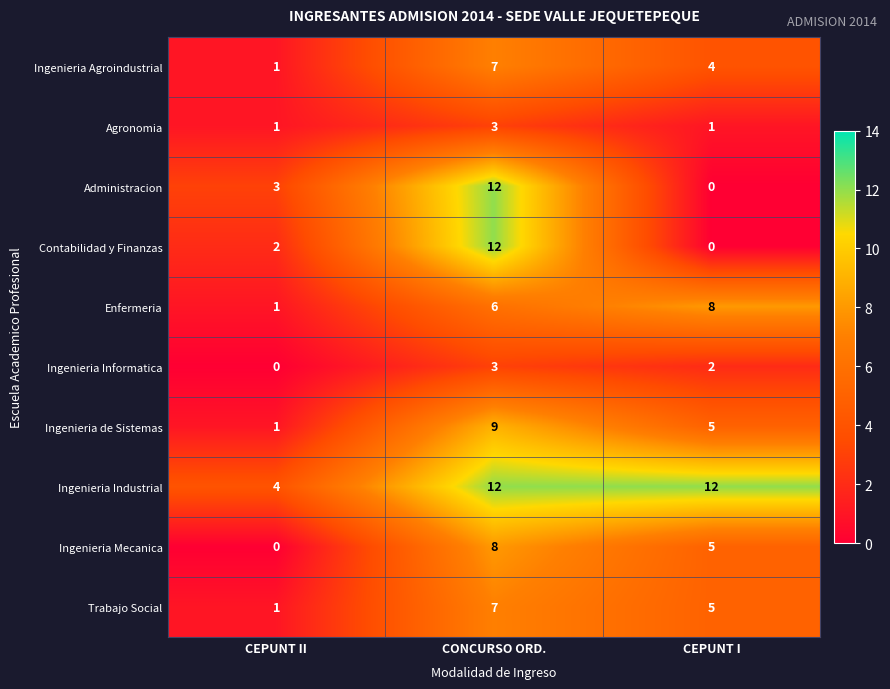

Reading left to right, what are all the values shown in this chart?

Ingenieria Agroindustrial: CEPUNT II=1	CONCURSO ORD.=7	CEPUNT I=4
Agronomia: CEPUNT II=1	CONCURSO ORD.=3	CEPUNT I=1
Administracion: CEPUNT II=3	CONCURSO ORD.=12	CEPUNT I=0
Contabilidad y Finanzas: CEPUNT II=2	CONCURSO ORD.=12	CEPUNT I=0
Enfermeria: CEPUNT II=1	CONCURSO ORD.=6	CEPUNT I=8
Ingenieria Informatica: CEPUNT II=0	CONCURSO ORD.=3	CEPUNT I=2
Ingenieria de Sistemas: CEPUNT II=1	CONCURSO ORD.=9	CEPUNT I=5
Ingenieria Industrial: CEPUNT II=4	CONCURSO ORD.=12	CEPUNT I=12
Ingenieria Mecanica: CEPUNT II=0	CONCURSO ORD.=8	CEPUNT I=5
Trabajo Social: CEPUNT II=1	CONCURSO ORD.=7	CEPUNT I=5